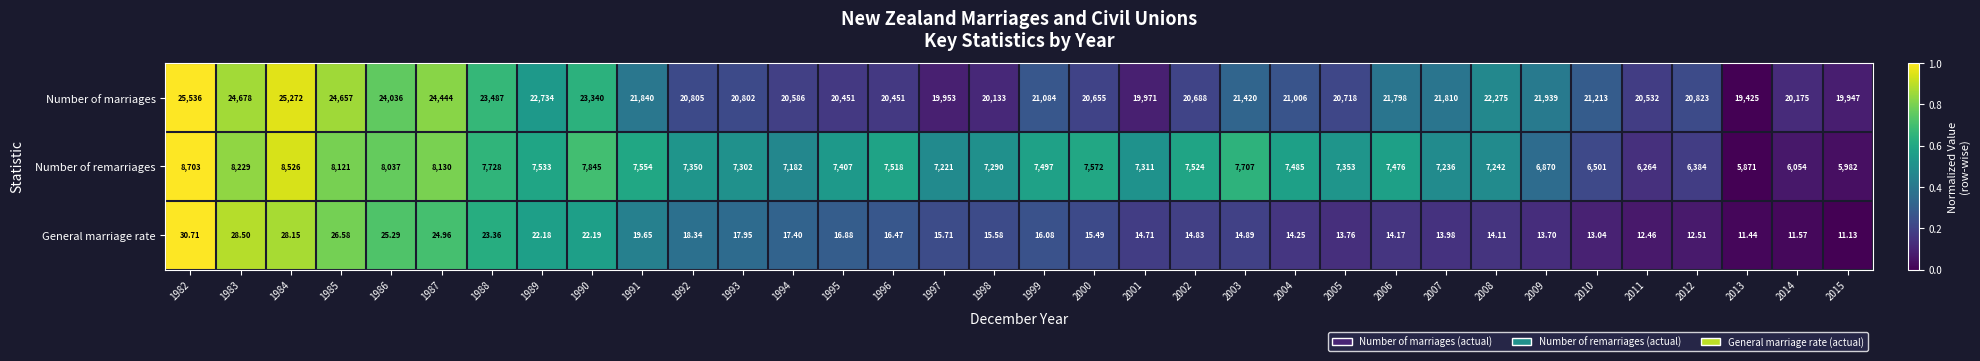

Rank the series by their maximum value, from lowest to highest.

General marriage rate, Number of remarriages, Number of marriages